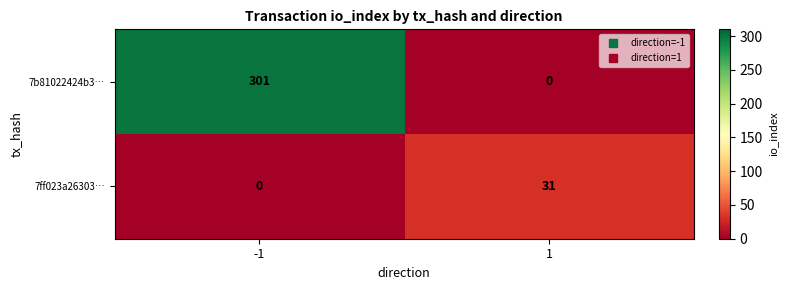

How many data points does each series have?

2